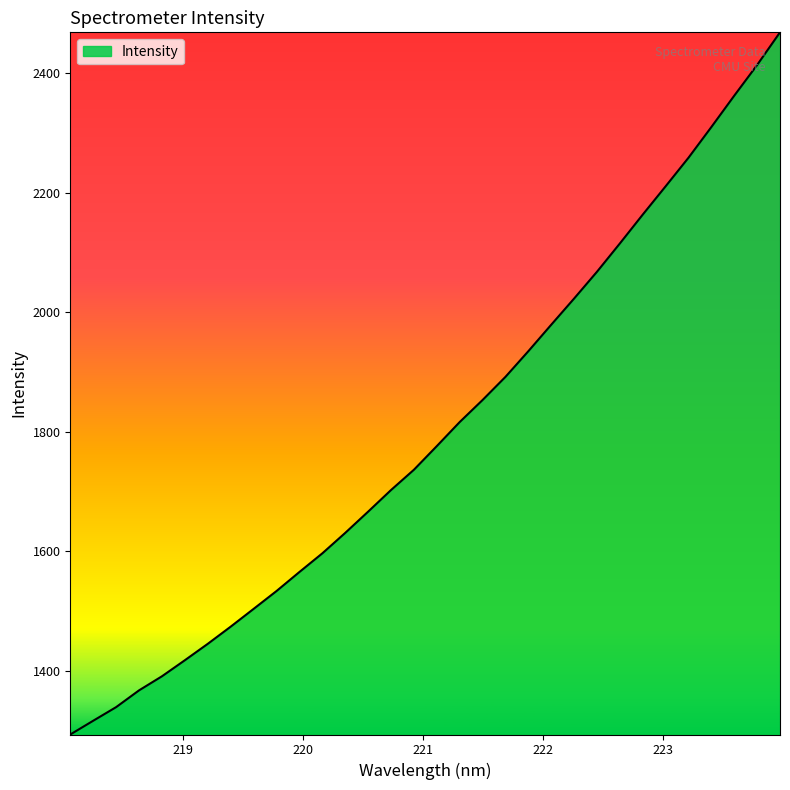

What is the difference between the maximum and minimum values?

1175.3